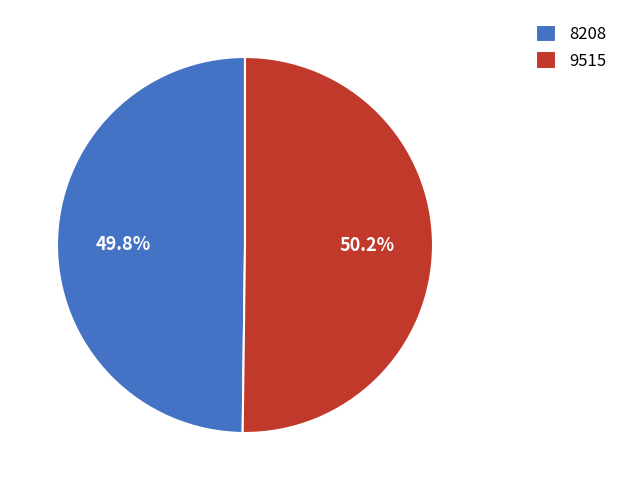

How many slices are in this pie chart?

2